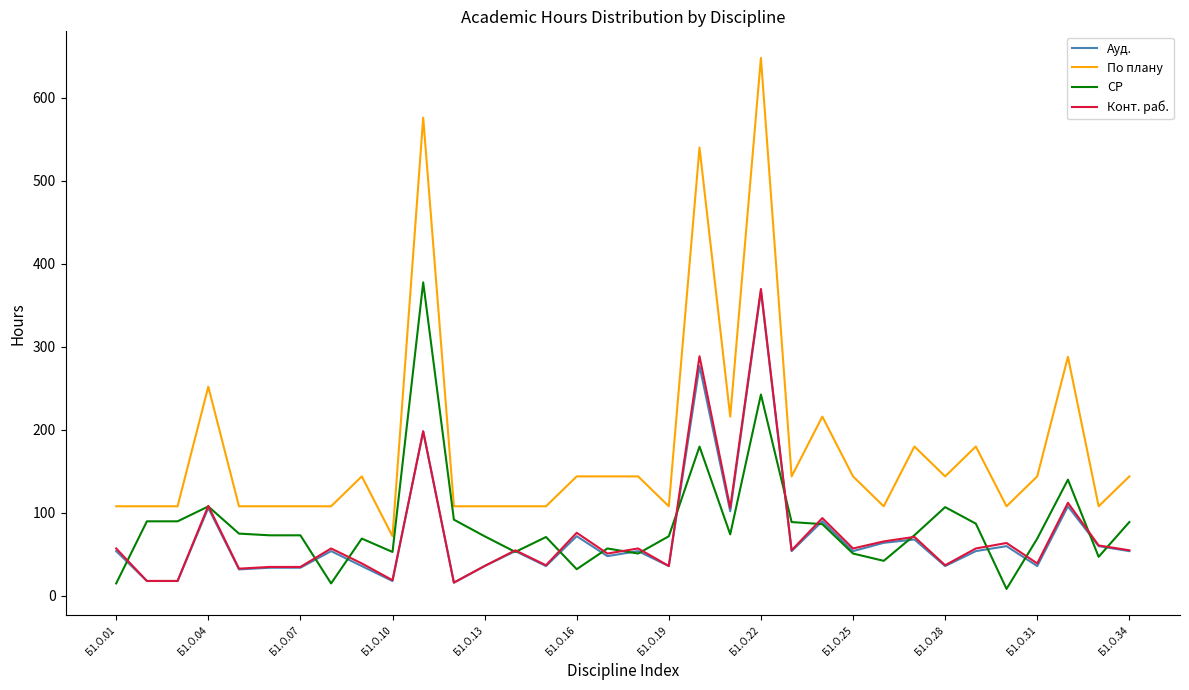

What is the highest value of the Ауд. series?

367.0